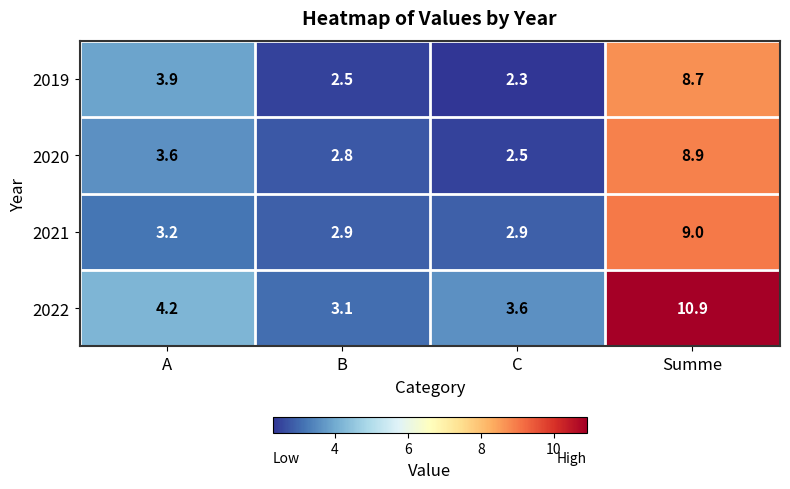

Reading right to left, transcribe all the data shown in this chart.

2019: Summe=8.7	C=2.3	B=2.5	A=3.9
2020: Summe=8.9	C=2.5	B=2.8	A=3.6
2021: Summe=9.0	C=2.9	B=2.9	A=3.2
2022: Summe=10.9	C=3.6	B=3.1	A=4.2